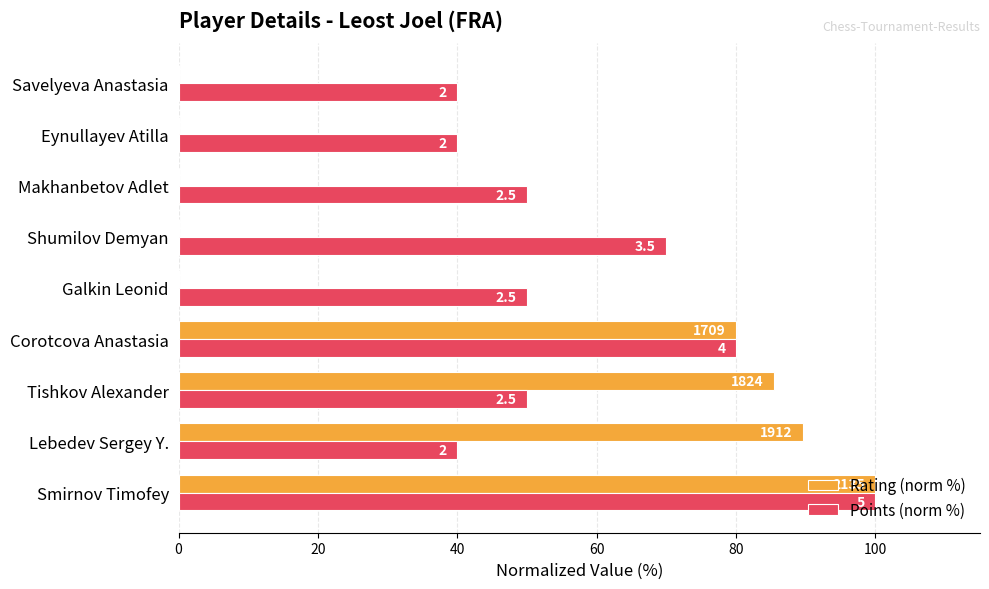

List the series in order of their peak value, highest first.

Rating (norm %), Points (norm %)